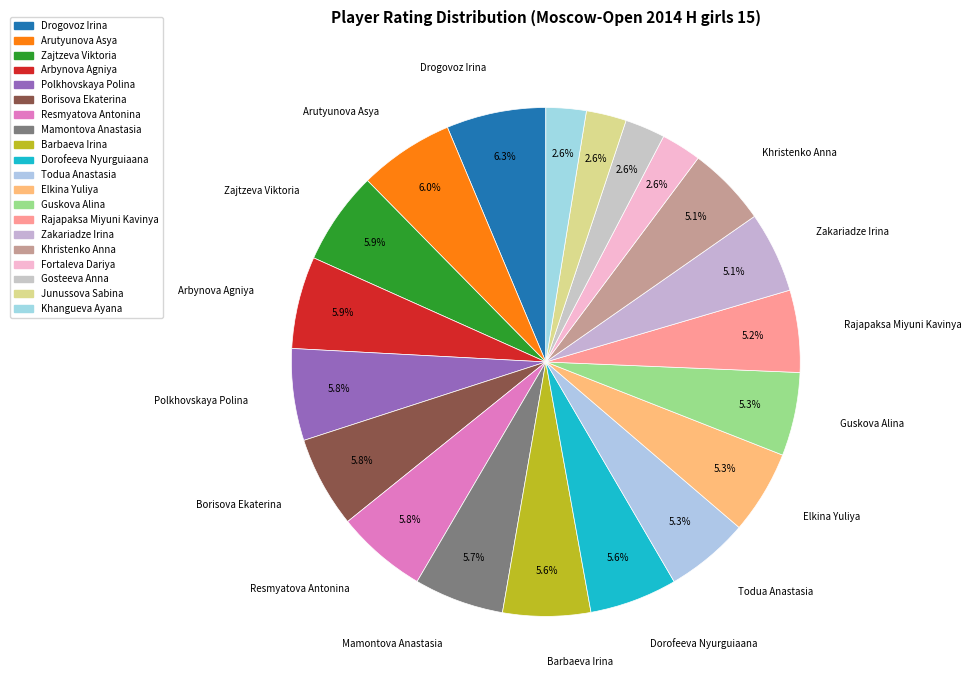

How many slices are in this pie chart?

20